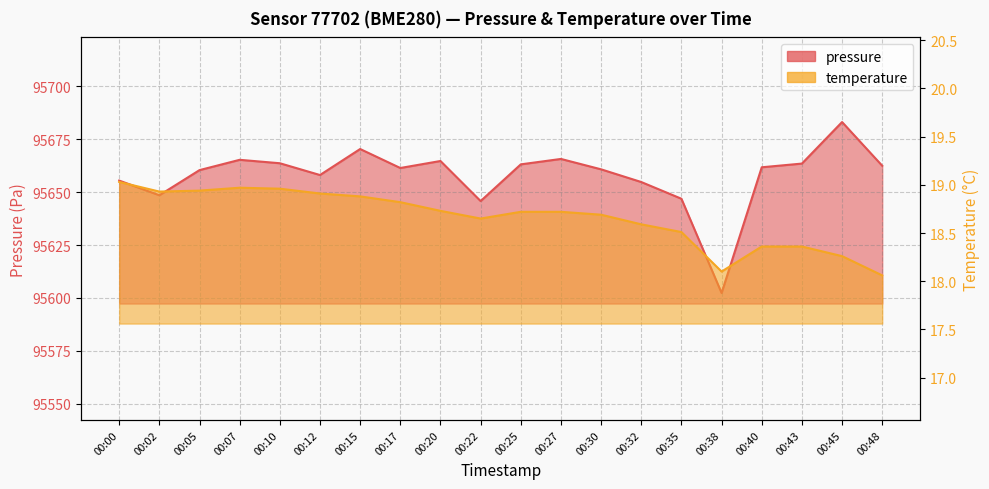

Does the chart display data point markers on the line(s)?

No